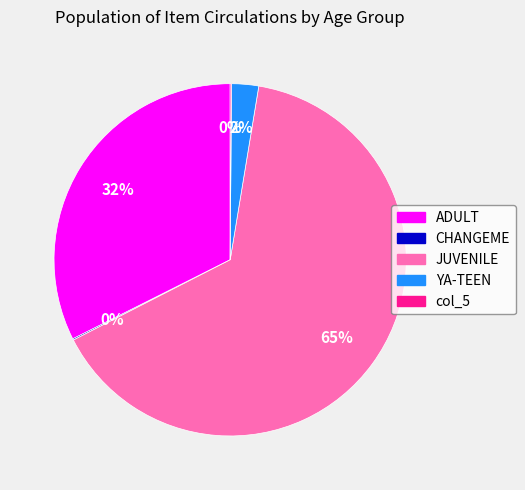

To the nearest percent, what portion does YA-TEEN represent?

2%